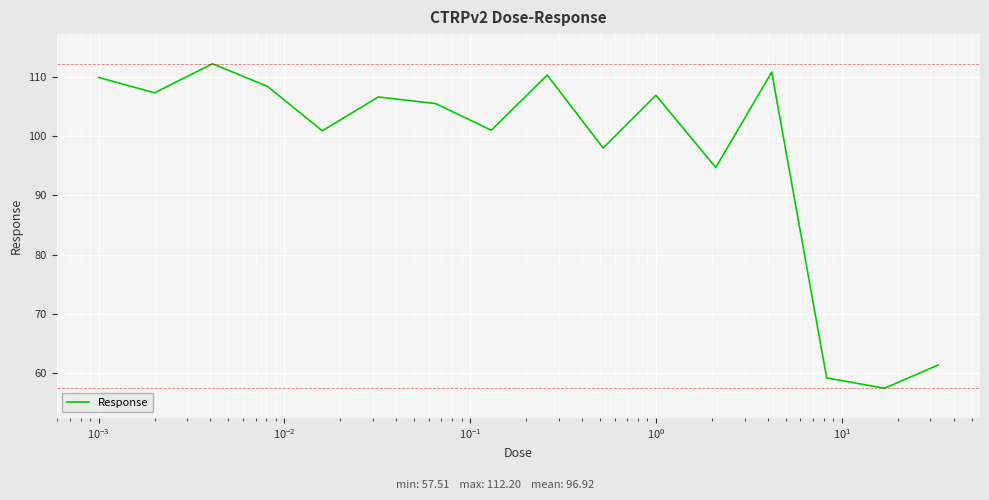

What is the maximum value shown in the chart?

112.2